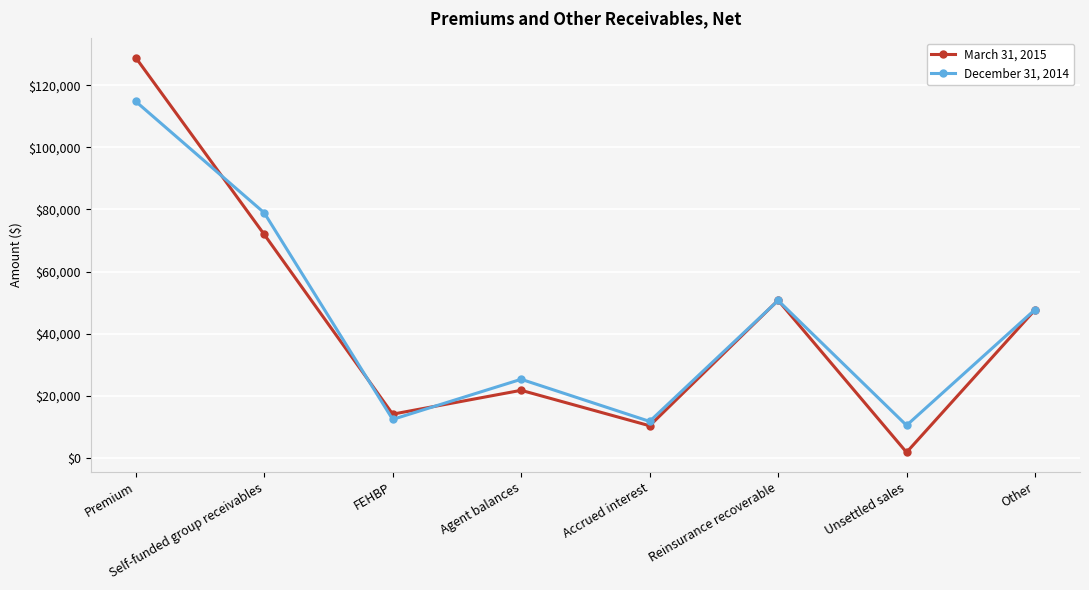

At which category does the chart reach its peak across all series?

Premium